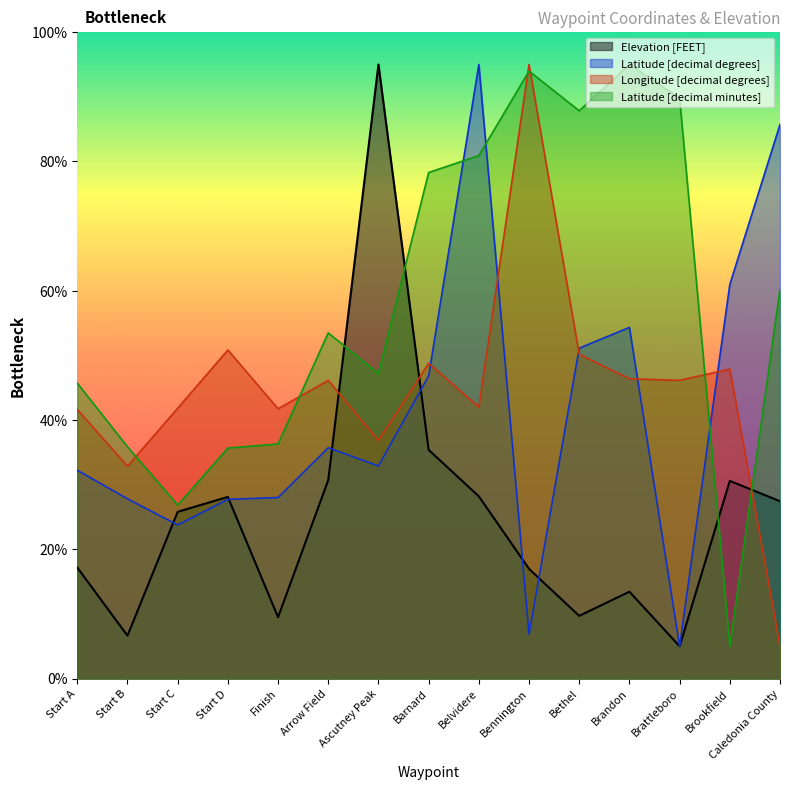

What is the sum of all Latitude [decimal minutes] values?

872.0